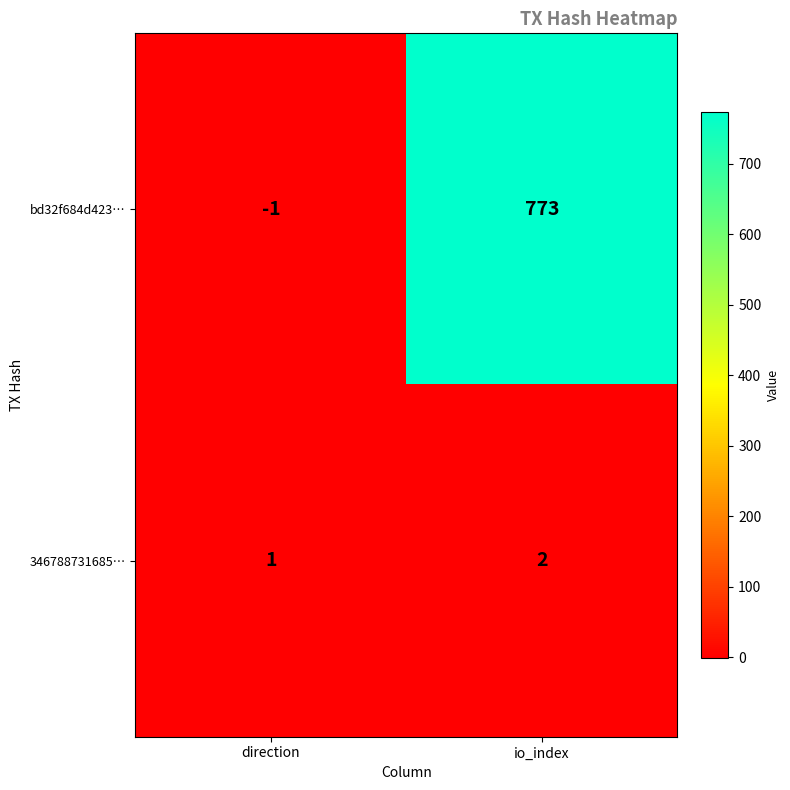

List the series in order of their overall mean, highest first.

bd32f684d423…, 346788731685…